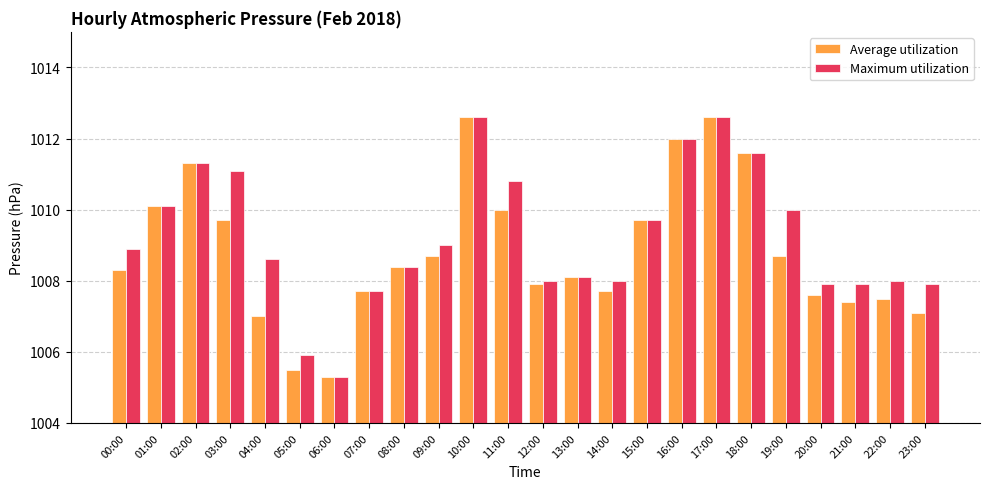

Reading left to right, list all the values displayed in this chart.

Average utilization: 1008.3	1010.1	1011.3	1009.7	1007.0	1005.5	1005.3	1007.7	1008.4	1008.7	1012.6	1010.0	1007.9	1008.1	1007.7	1009.7	1012.0	1012.6	1011.6	1008.7	1007.6	1007.4	1007.5	1007.1
Maximum utilization: 1008.9	1010.1	1011.3	1011.1	1008.6	1005.9	1005.3	1007.7	1008.4	1009.0	1012.6	1010.8	1008.0	1008.1	1008.0	1009.7	1012.0	1012.6	1011.6	1010.0	1007.9	1007.9	1008.0	1007.9